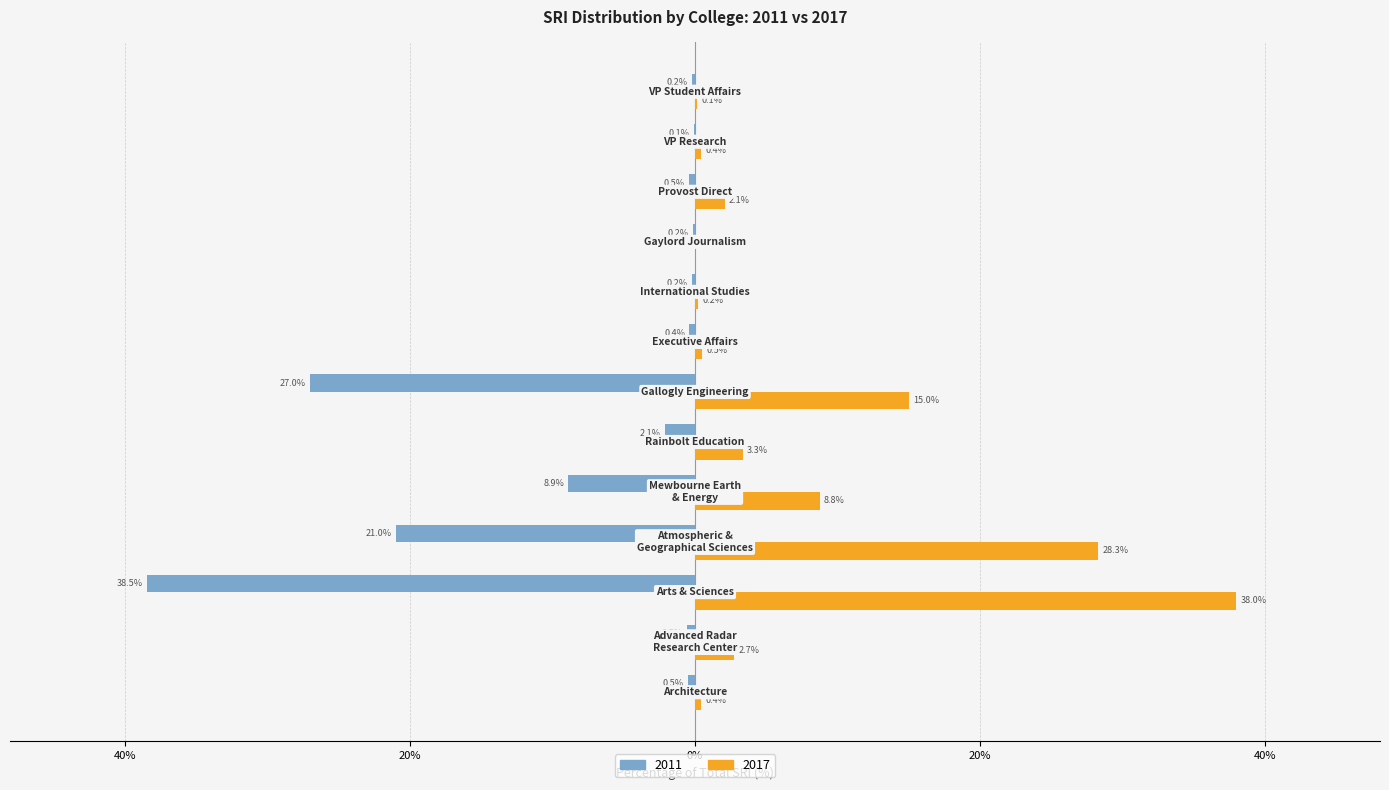

What are all the series names shown in the legend?

2011, 2017